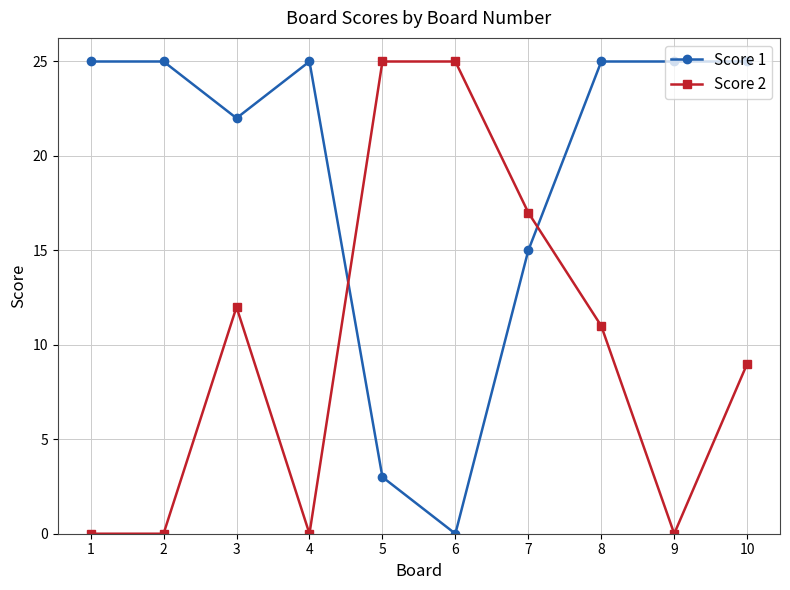

At which category is the sum across all series the highest?

8